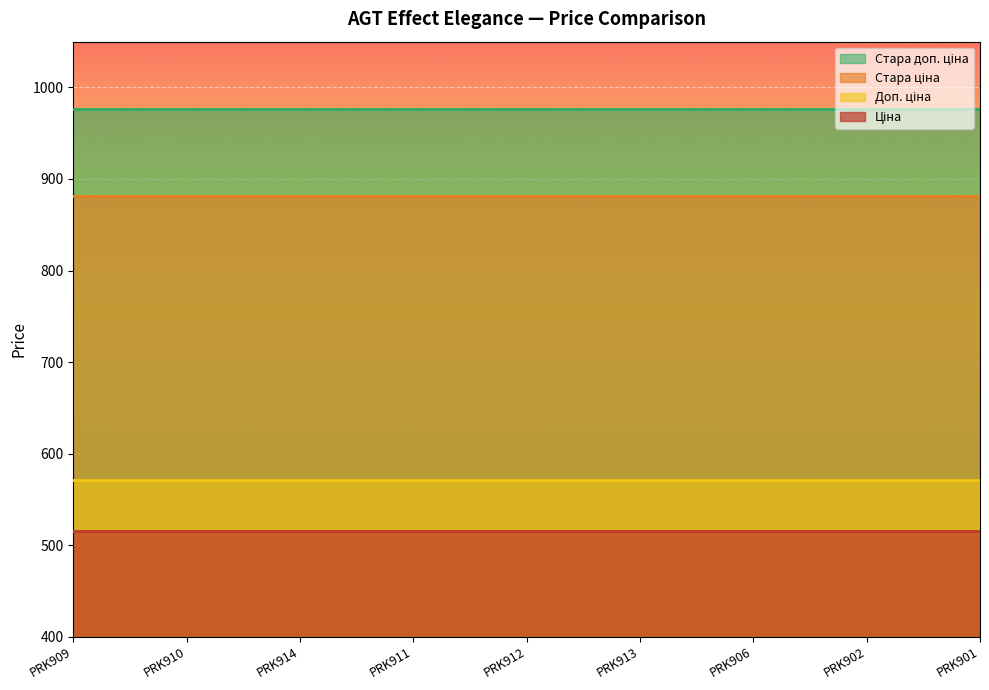

True or false: Ціна and Стара доп. ціна cross at least once.

False